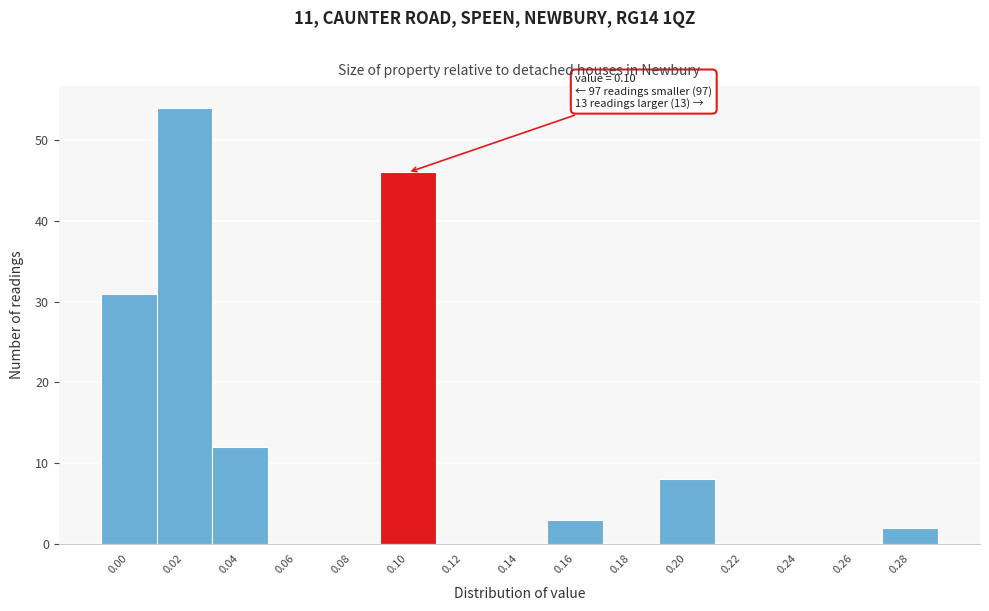

Reading right to left, list all the values displayed in this chart.

0.28=2	0.26=0	0.24=0	0.22=0	0.20=8	0.18=0	0.16=3	0.14=0	0.12=0	0.10=46	0.08=0	0.06=0	0.04=12	0.02=54	0.00=31